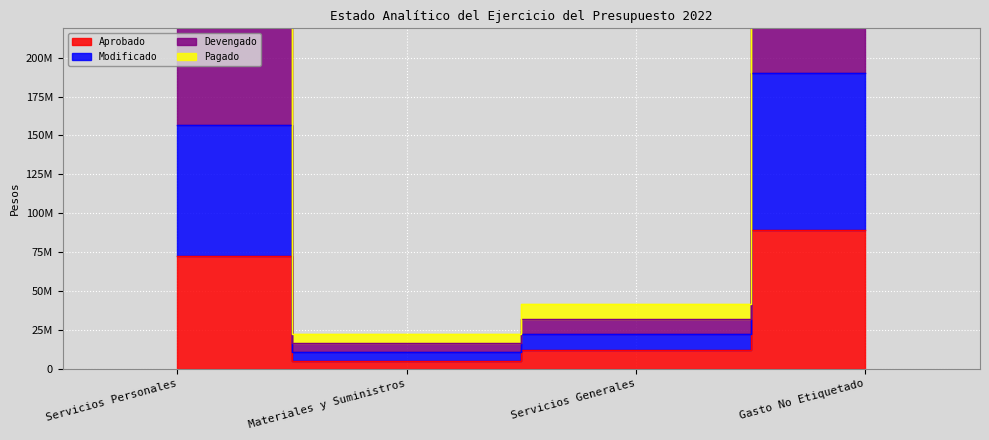

Where does the Modificado series first go above 325152779?

Gasto No Etiquetado